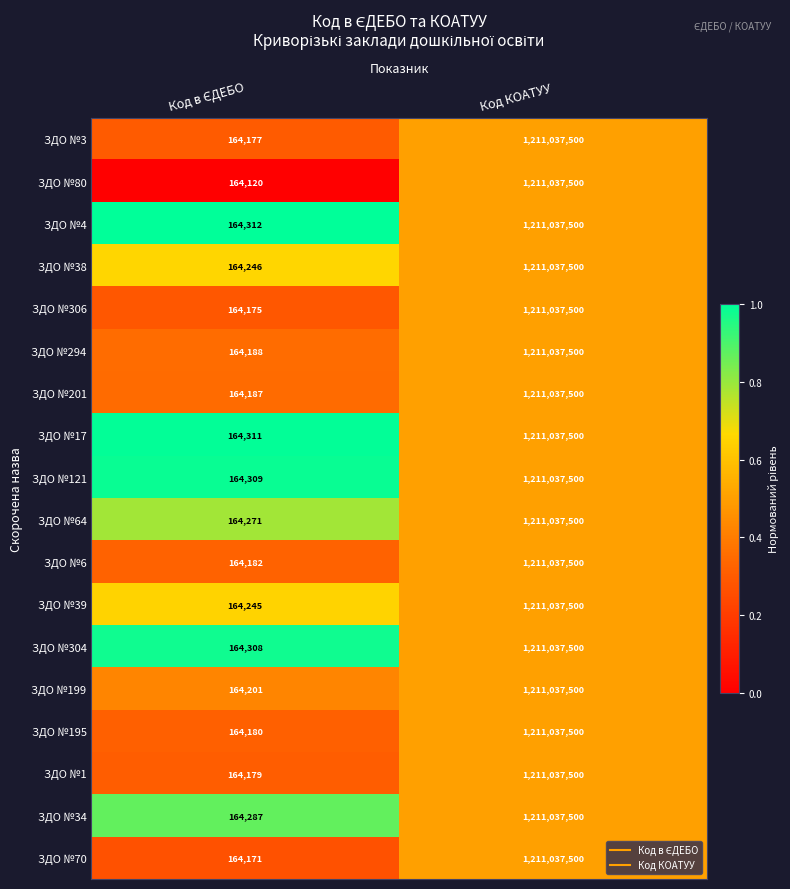

Which series has the largest total across all categories?

ЗДО №4